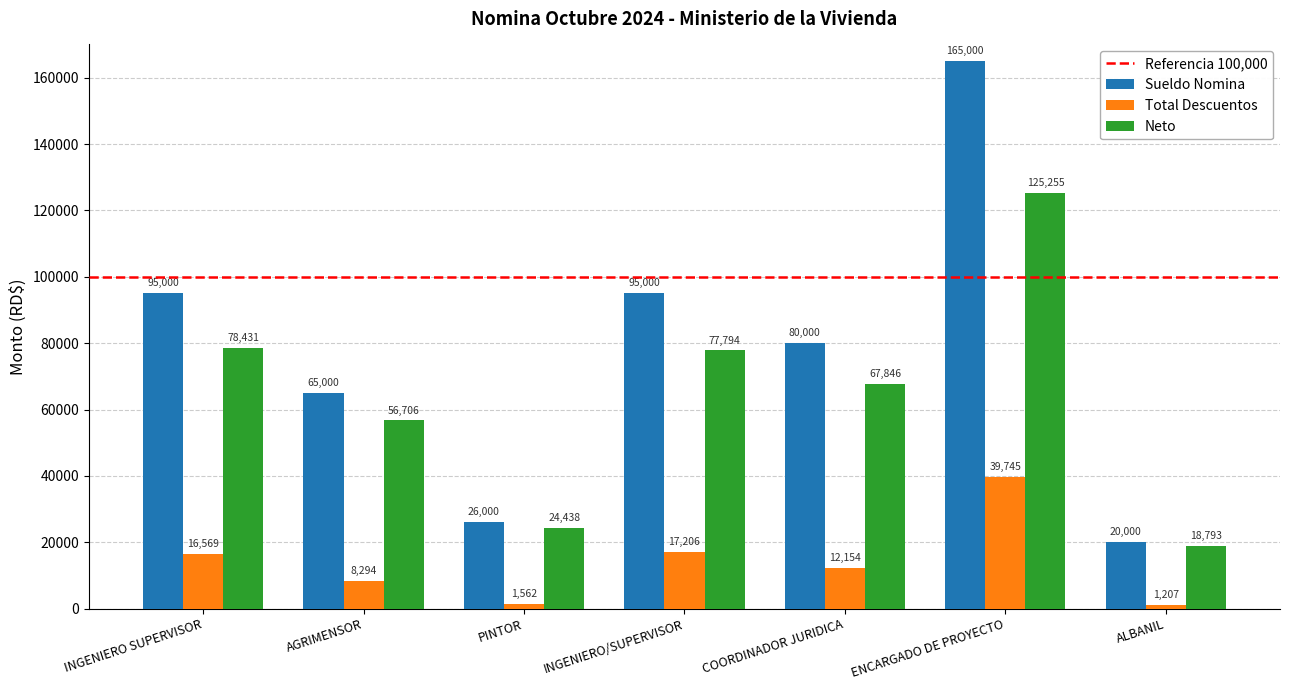

How many data points in Sueldo Nomina are less than 80000?

3